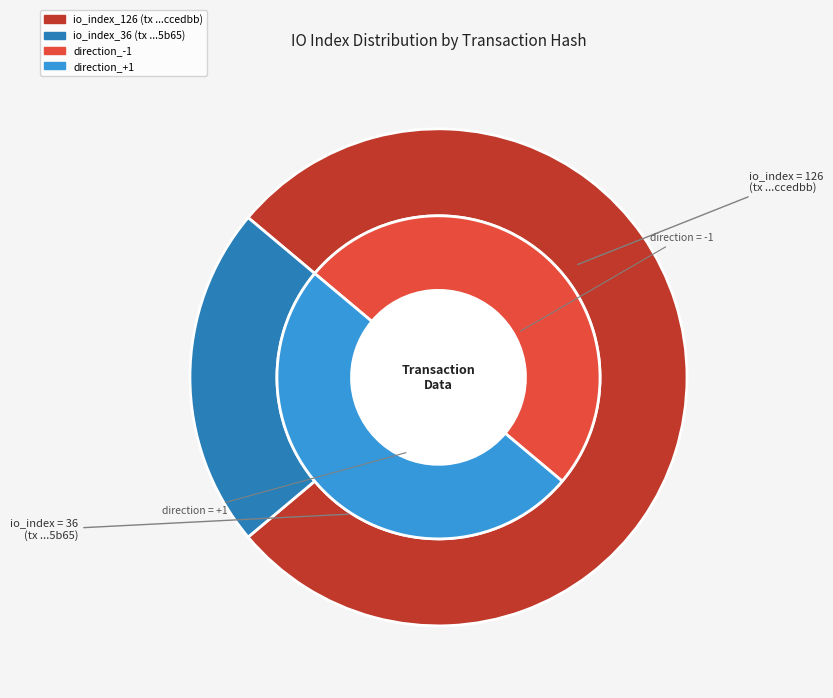

What is the majority slice?

io_index_126